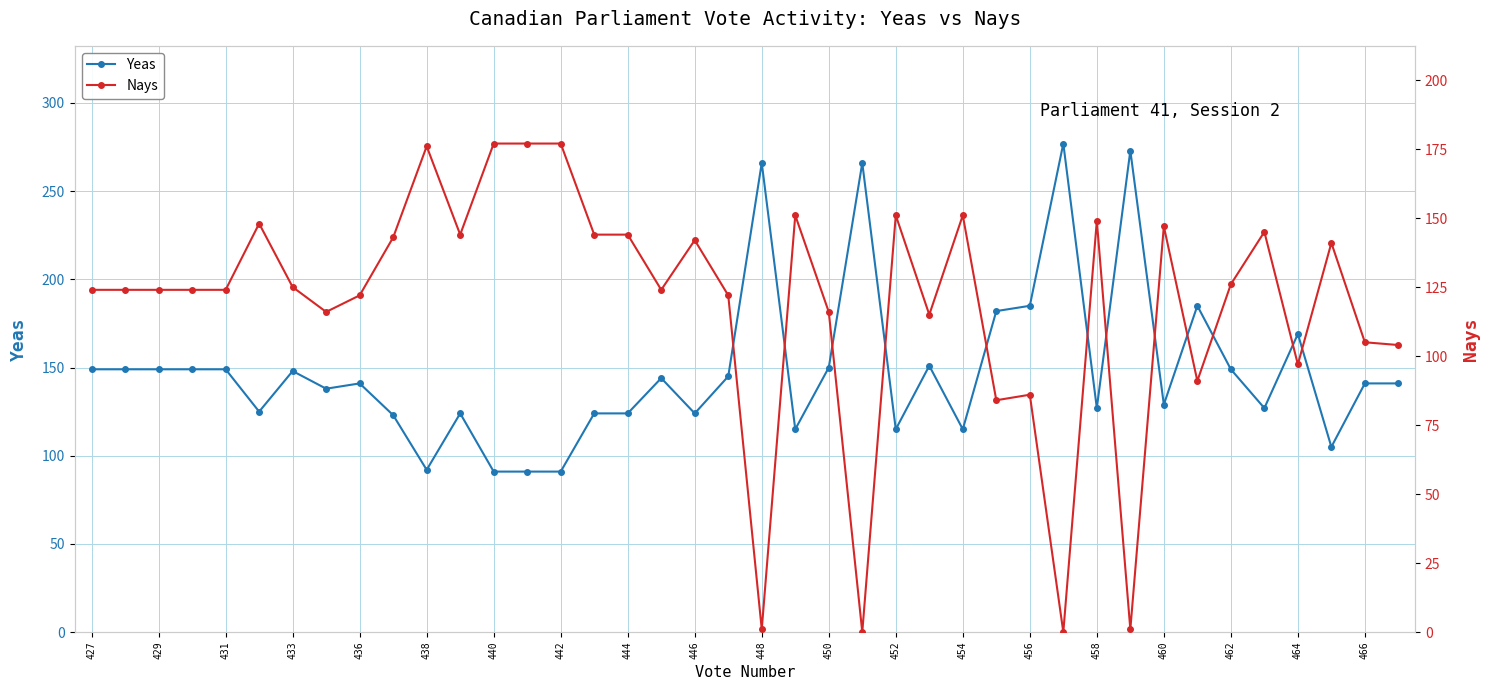

Which series has the largest range (max minus min)?

Yeas